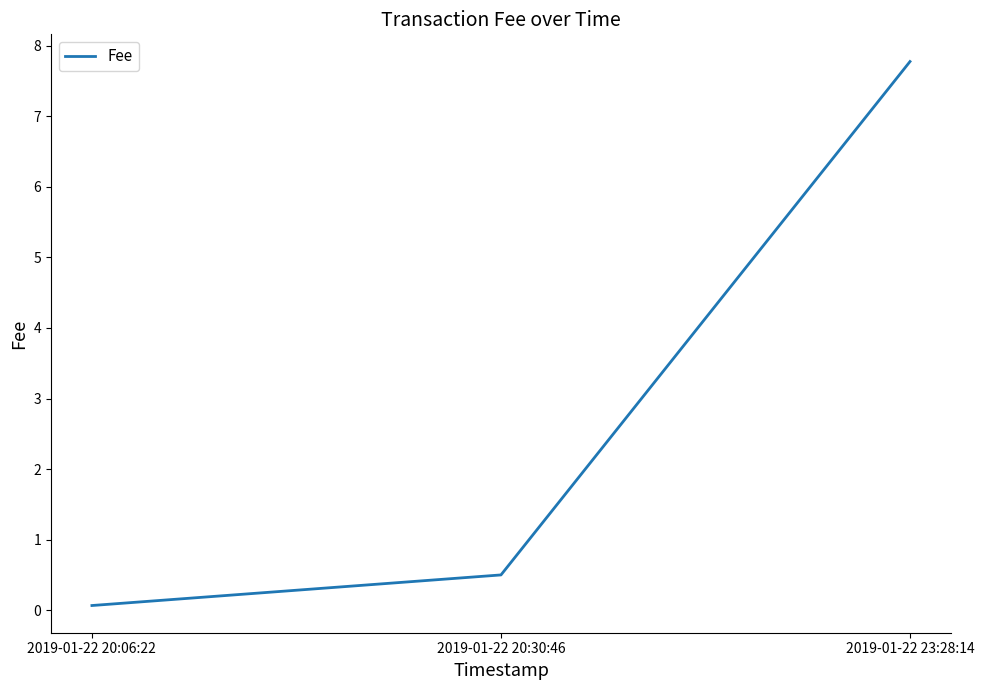

Reading left to right, transcribe all the data shown in this chart.

2019-01-22 20:06:22=0.1	2019-01-22 20:30:46=0.5	2019-01-22 23:28:14=7.8